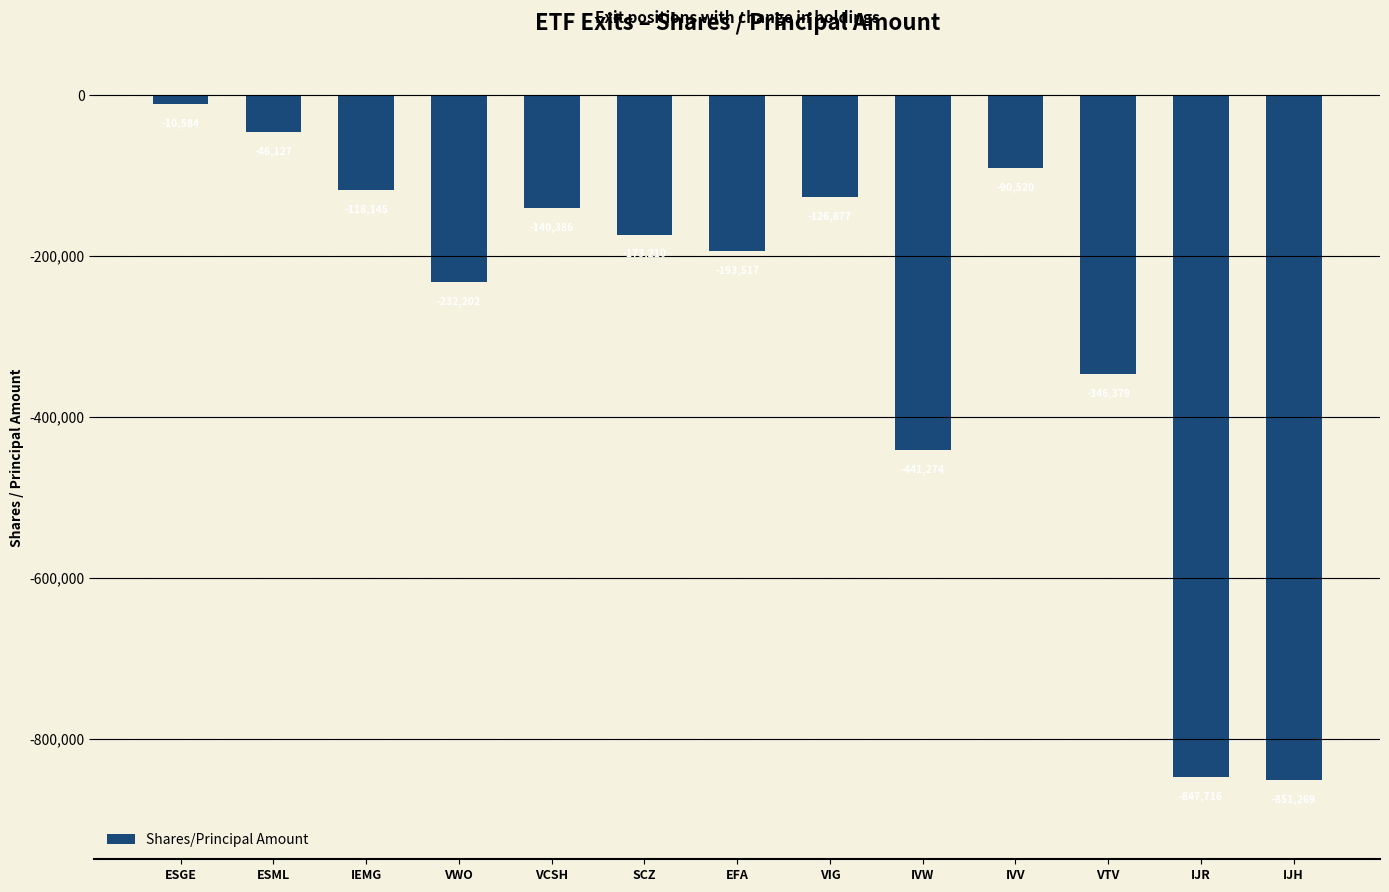

Which label corresponds to the smallest value in the chart?

IJH